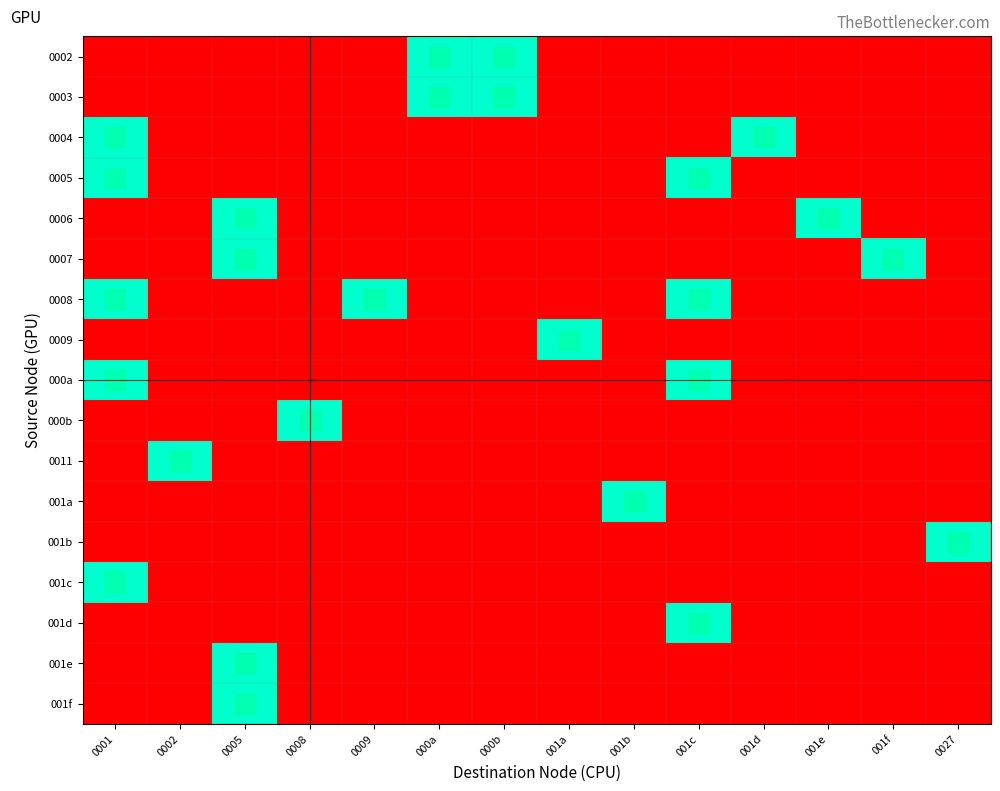

What is the total value across all series at 001a?

1